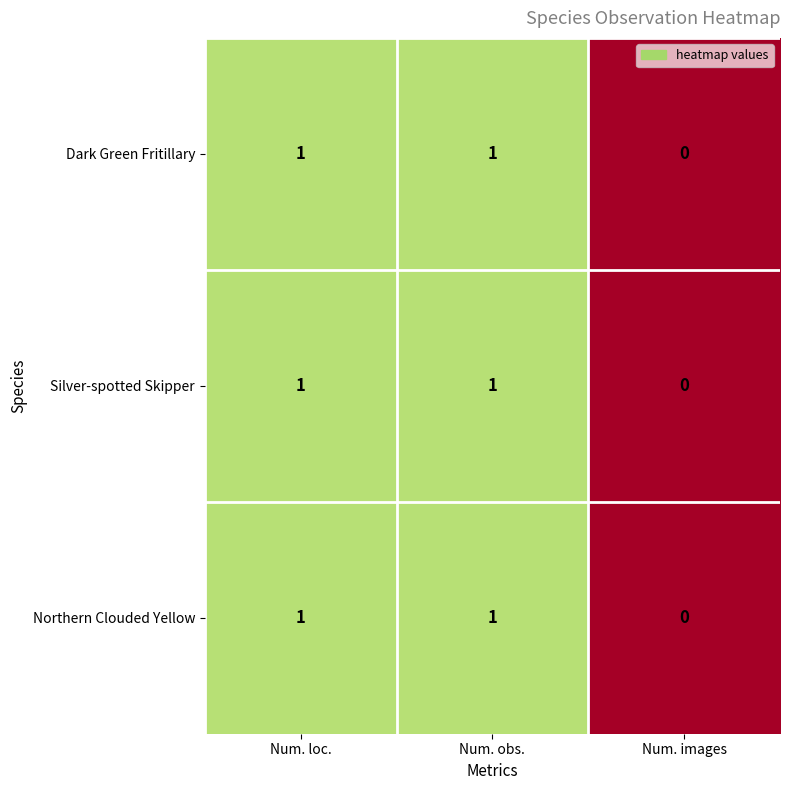

The value of Dark Green Fritillary at Num. obs. is 1. True or false?

True